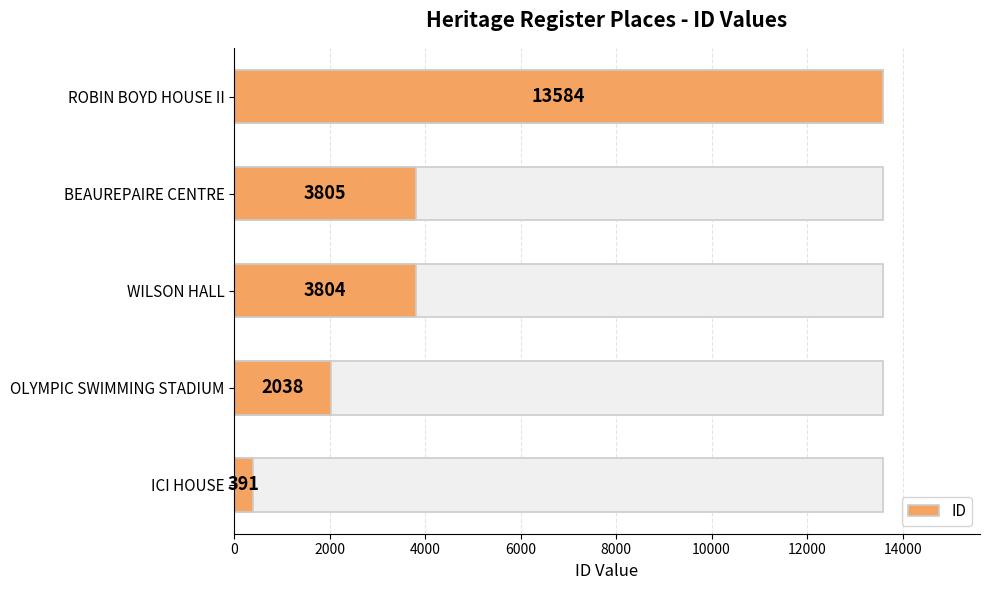

What is the sum of the values at WILSON HALL and BEAUREPAIRE CENTRE?

7609